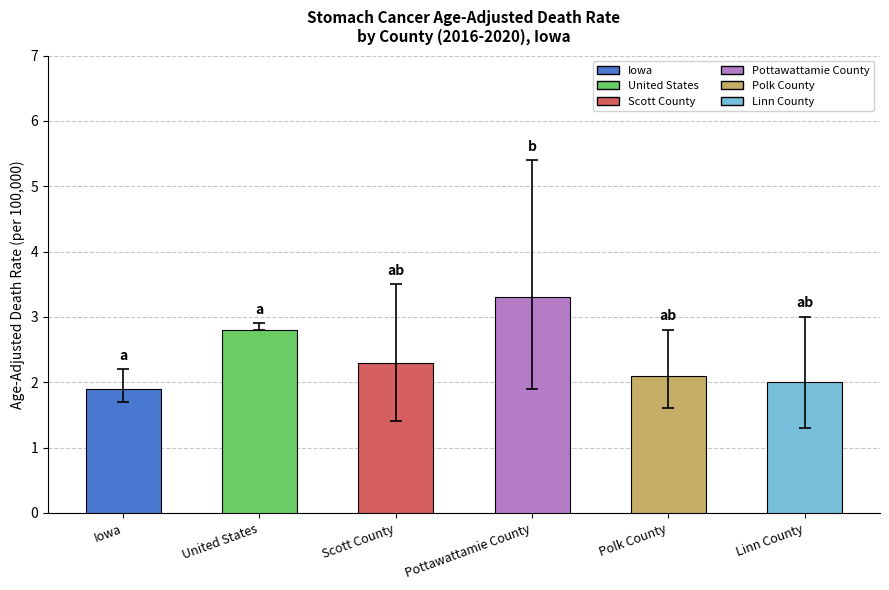

What is the ratio of the value at Scott County to the value at Pottawattamie County?

0.7